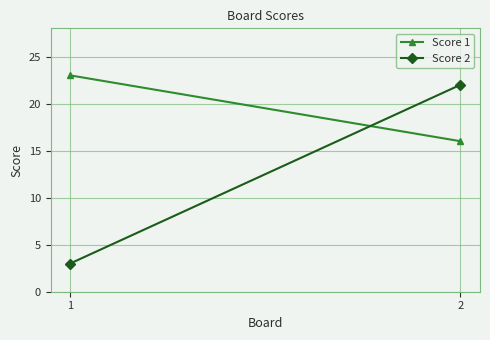

How many data points does each series have?

2